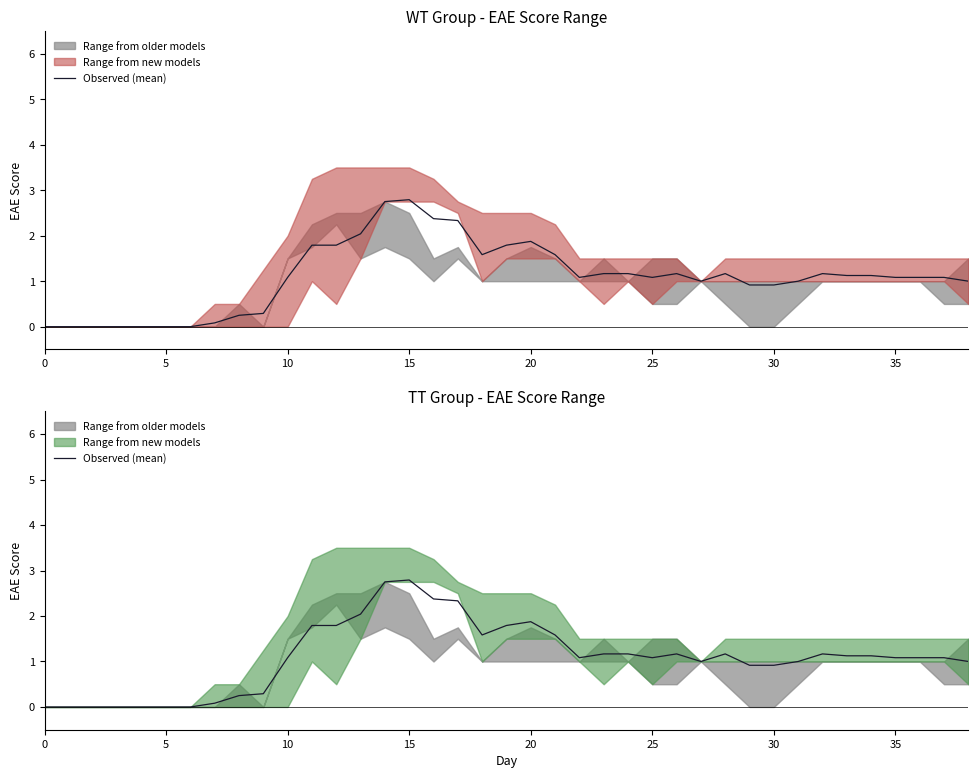

The chart shows a value of 1.4 at 30. True or false?

False